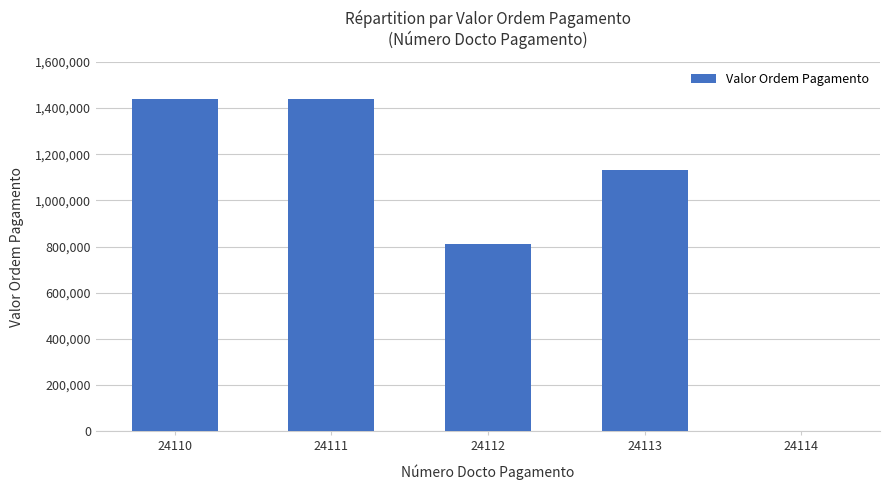

How many distinct data groups are displayed?

1